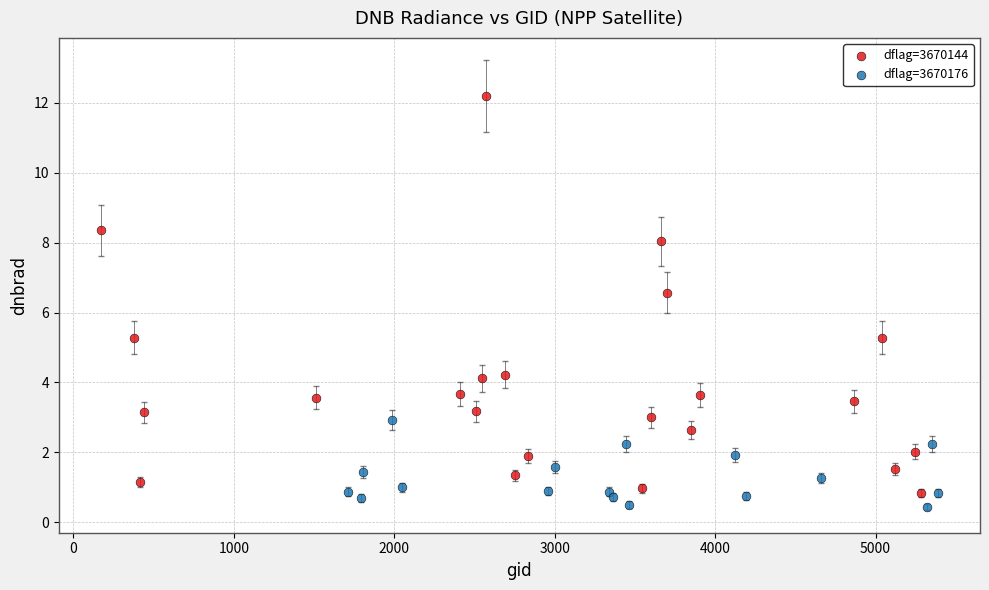

Which series reaches the maximum Y coordinate?

dflag=3670144